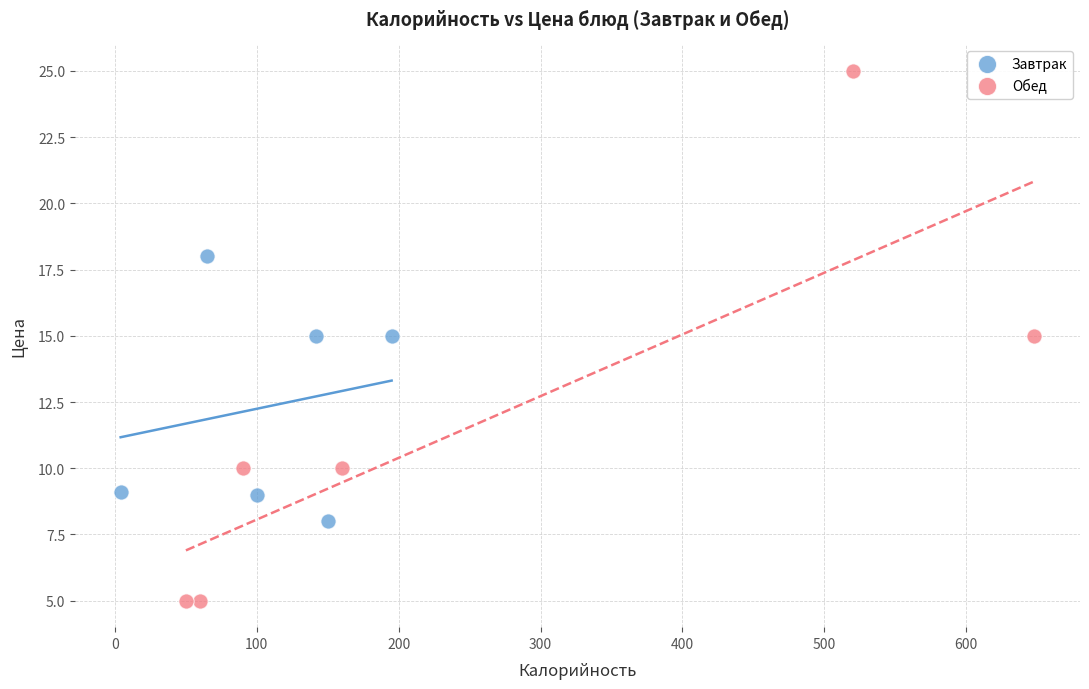

What are all the series names shown in the legend?

Завтрак, Обед